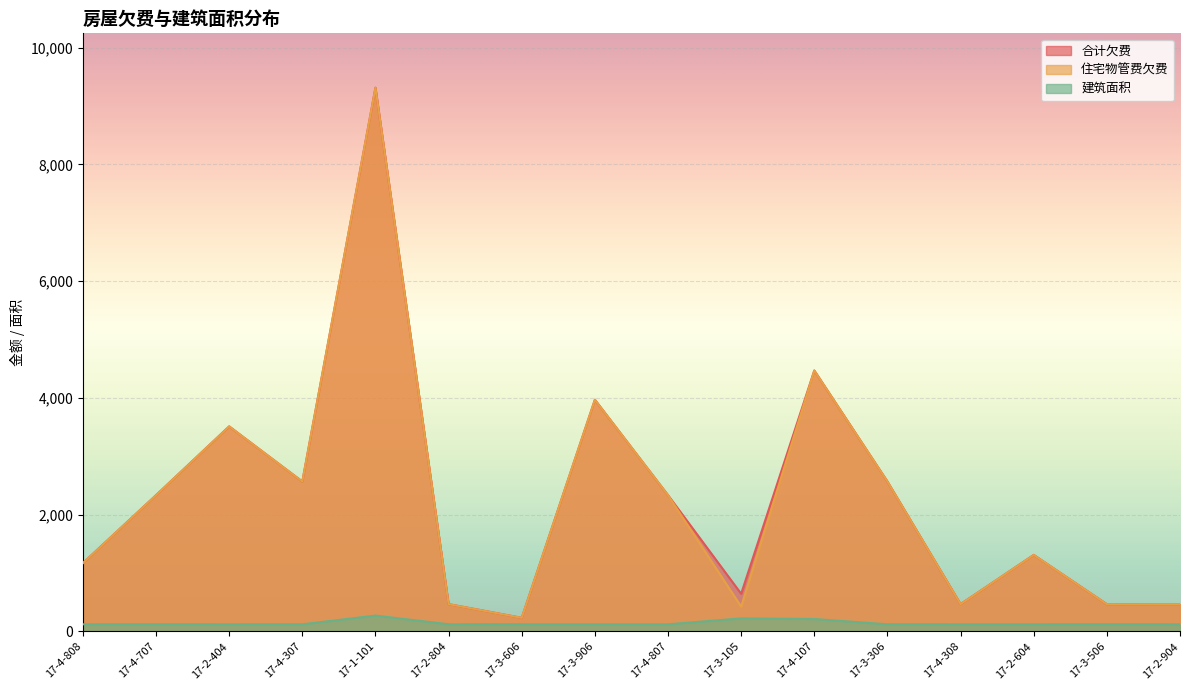

Where is the first local maximum for 合计欠费?

17-2-404